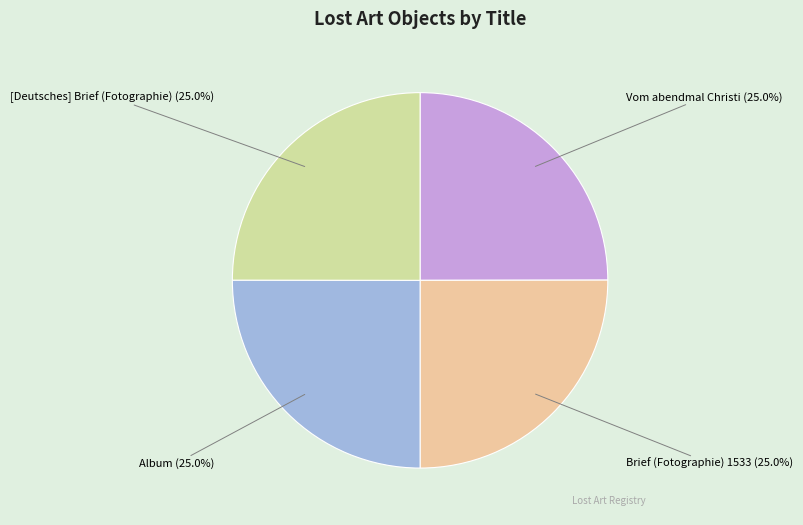

What is the total percentage of Album and Vom abendmal Christi?

50.0%